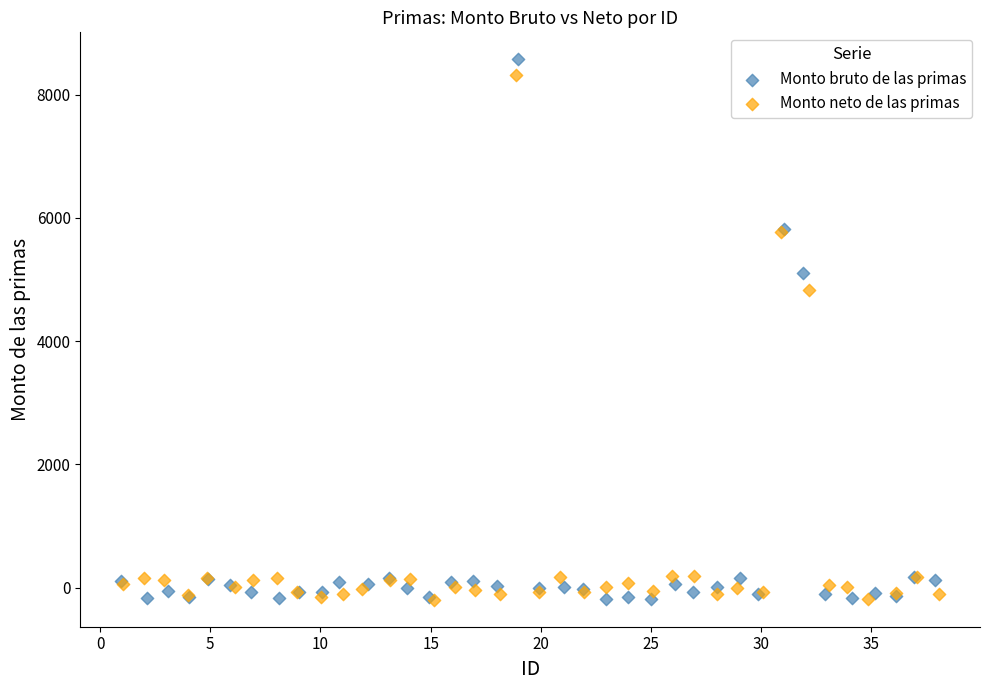

Which series has the largest Y range (max minus min)?

Monto bruto de las primas